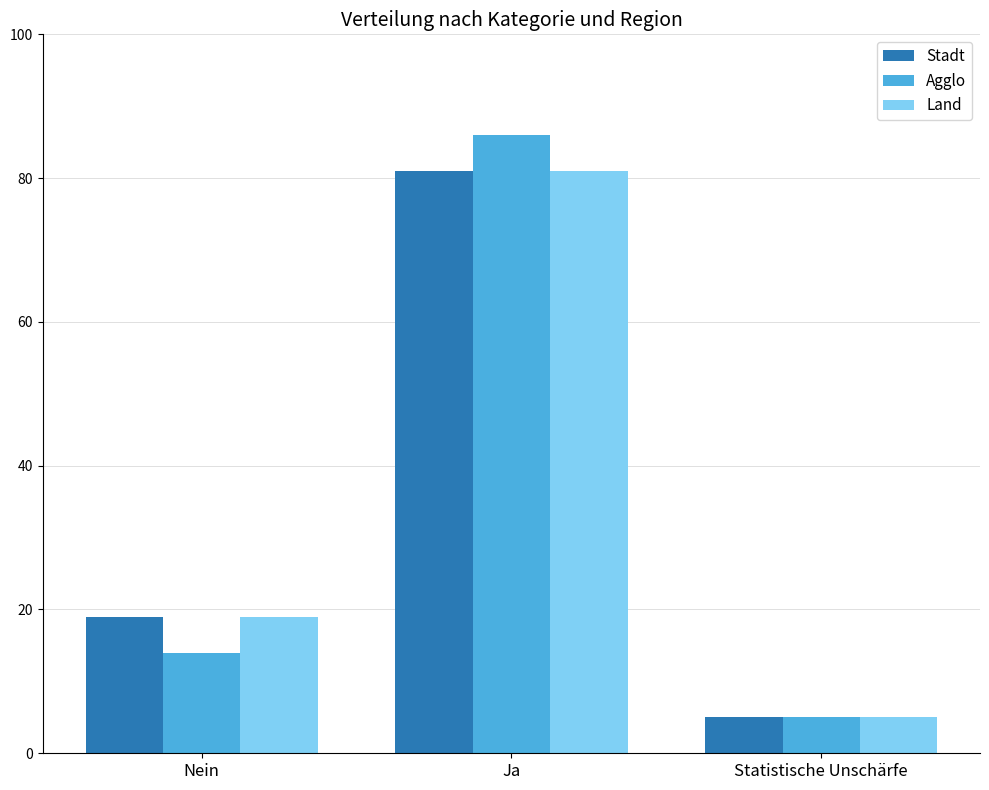

At how many categories does at least one series exceed 45?

1